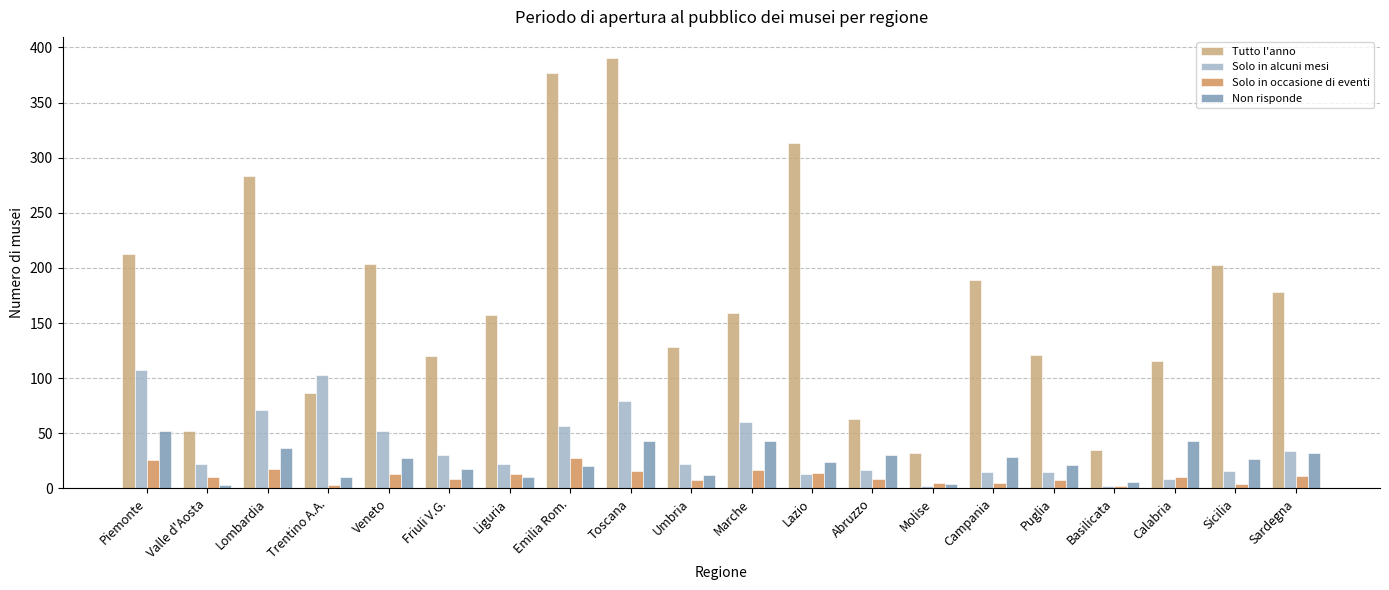

What is the difference between the highest and lowest values at Calabria?

107